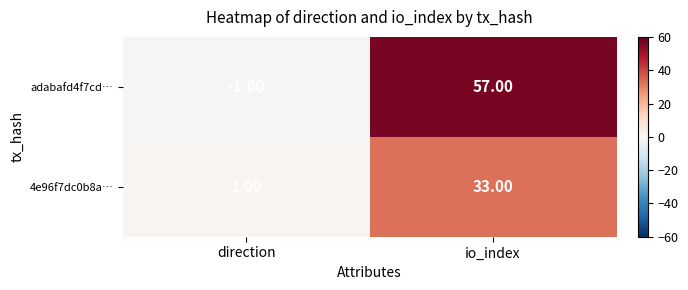

Rank the series at direction from highest to lowest value.

4e96f7dc0b8a…, adabafd4f7cd…